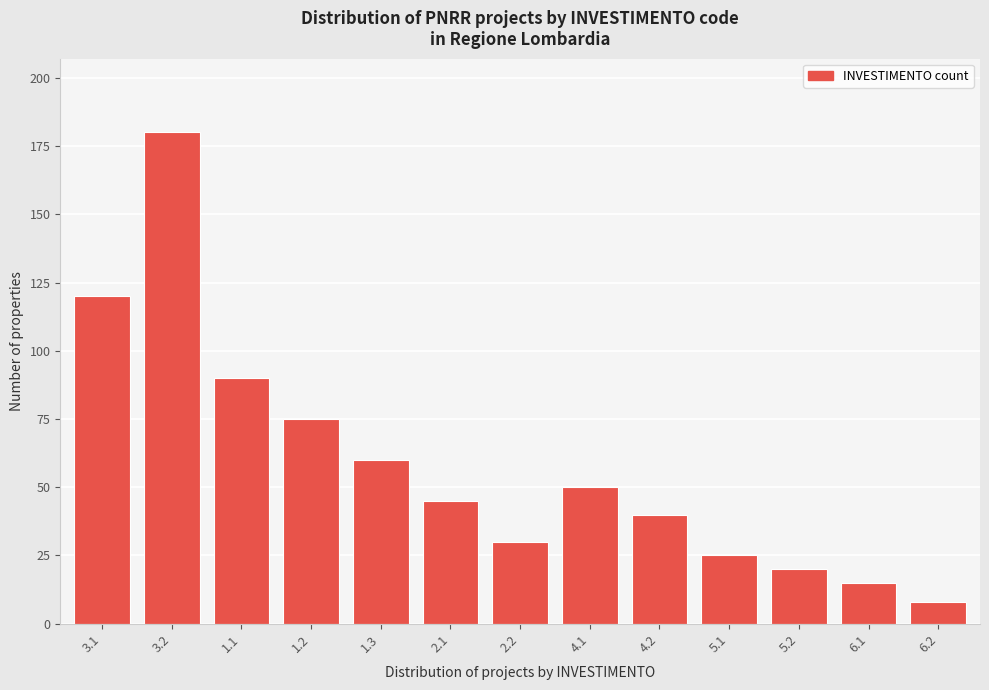

Reading right to left, extract all data points from this chart.

8	15	20	25	40	50	30	45	60	75	90	180	120